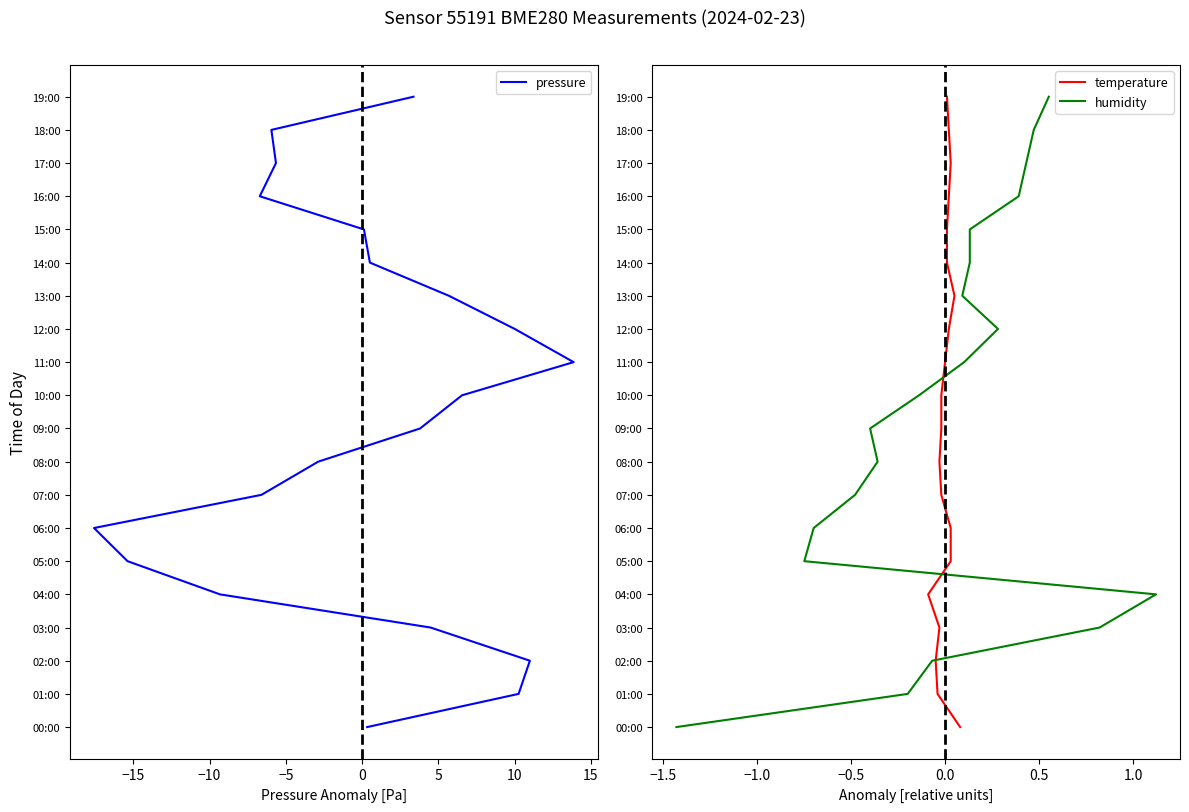

How many data points does each series have?

20